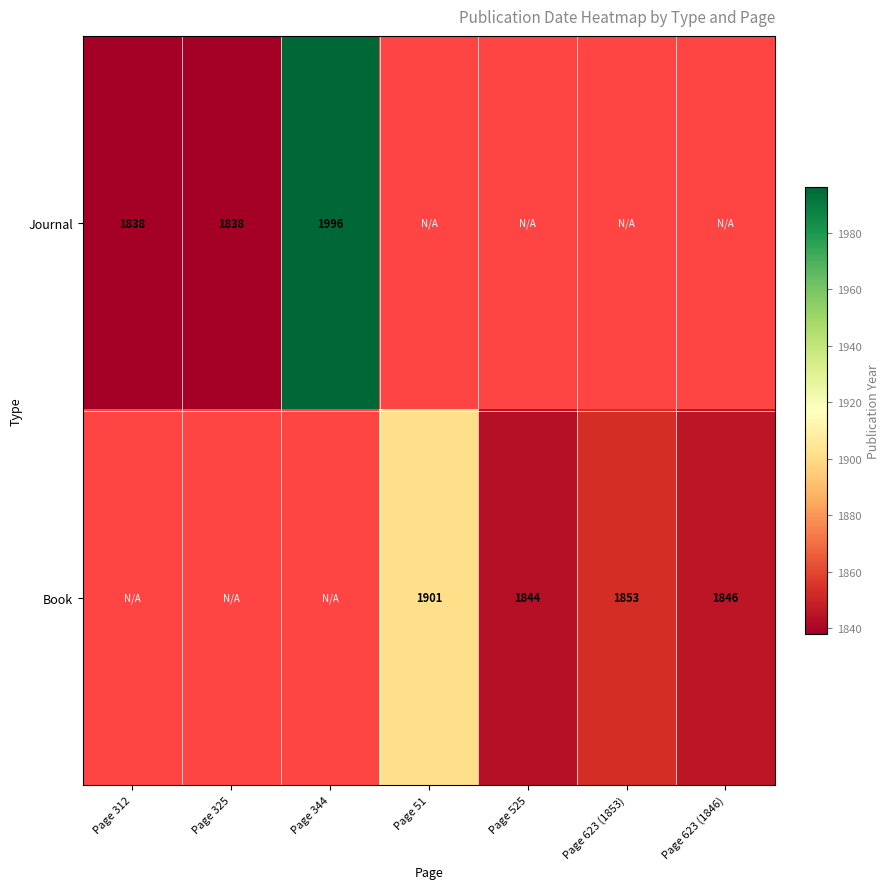

The value of Book at Page 623 (1846) is 2800. True or false?

False